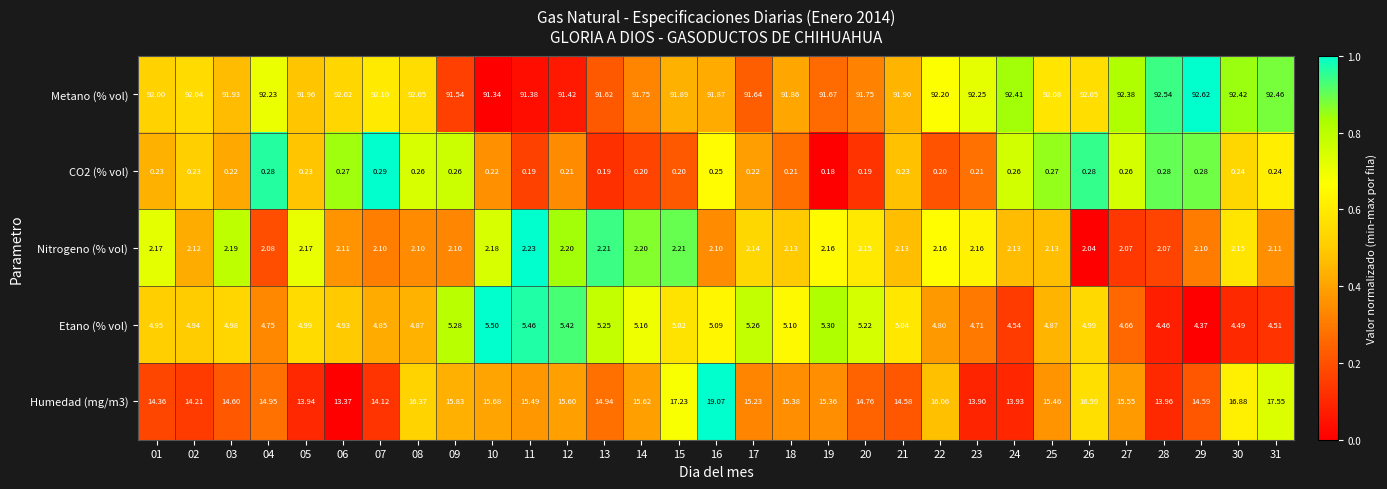

How many data points does each series have?

31